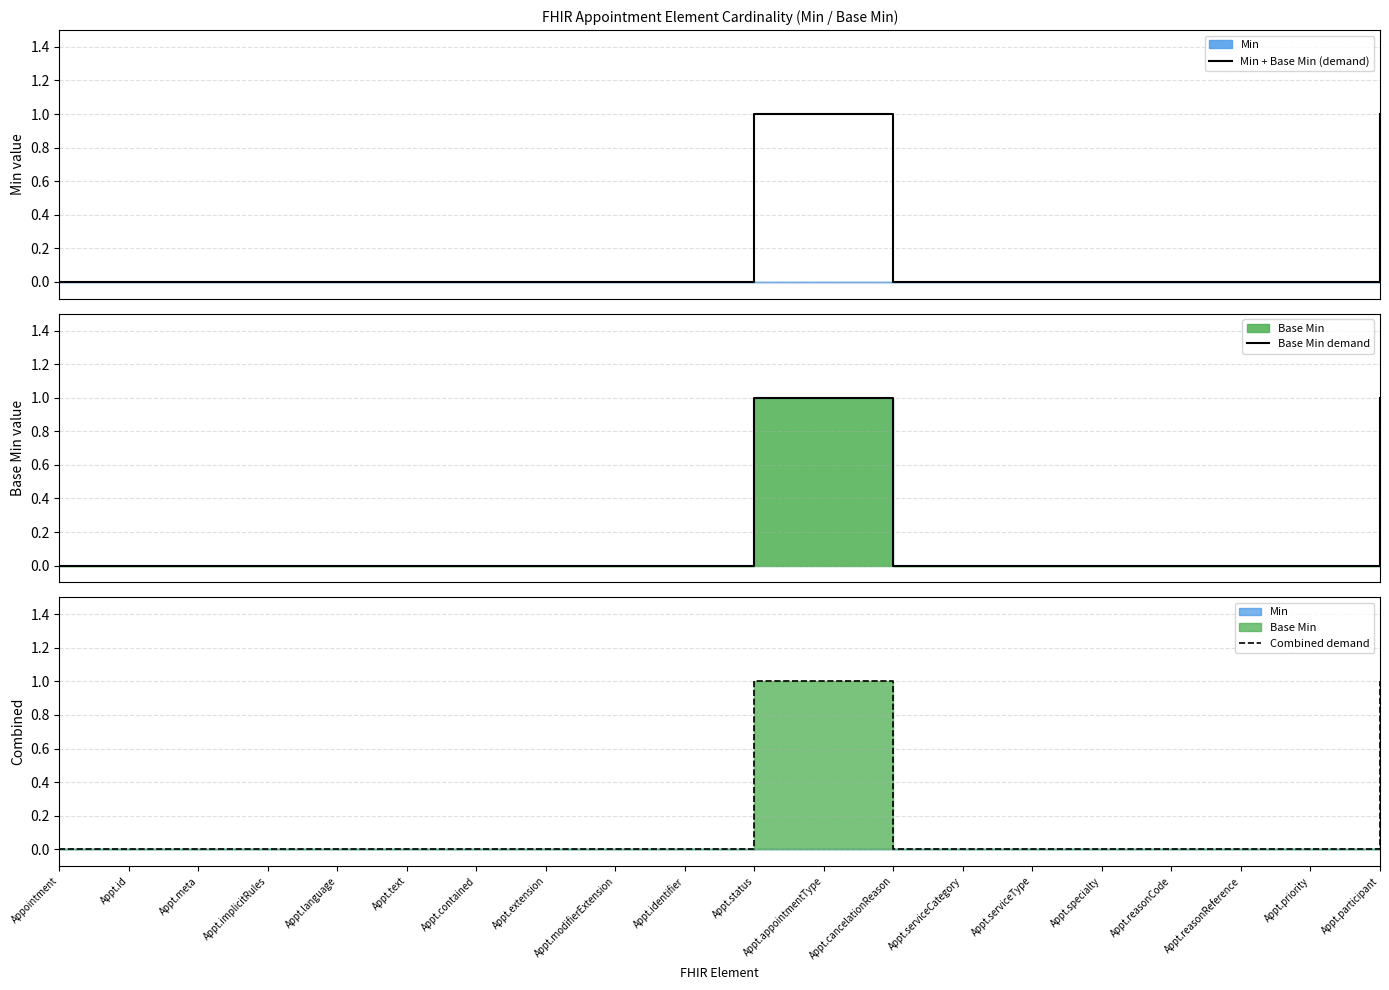

What is the label of the 16th point from the left?

Appt.specialty